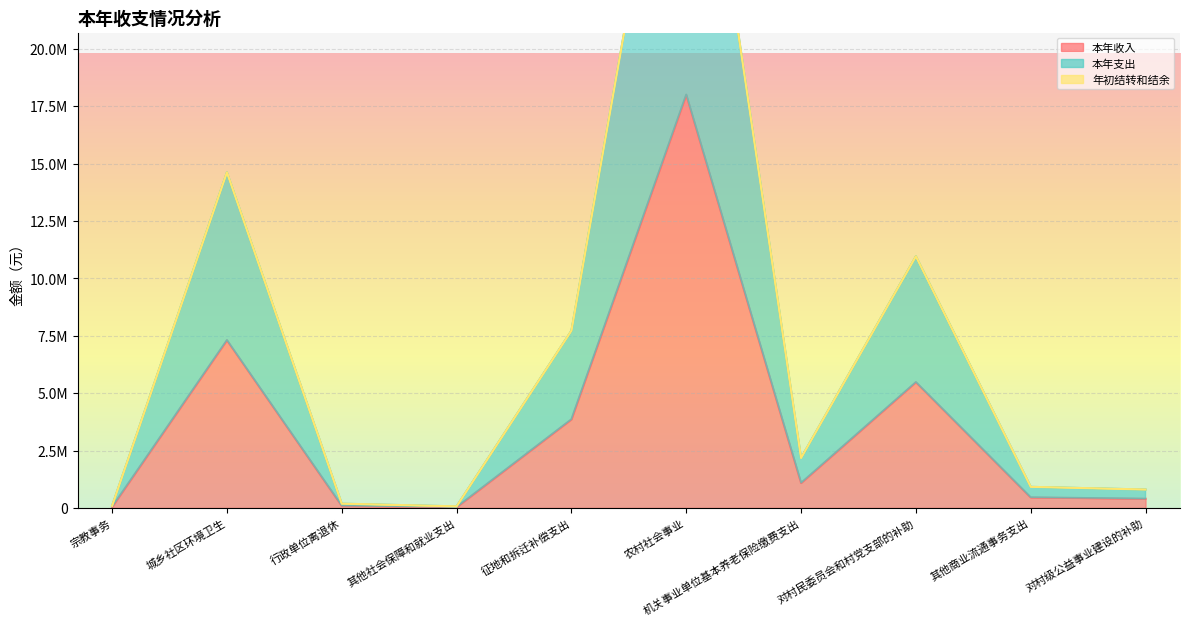

At how many categories does at least one series exceed 29372401?

1